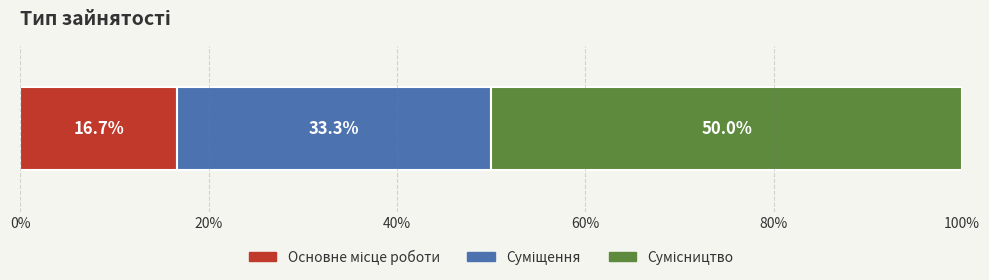

What is the label of the 2nd bar from the left?

Суміщення